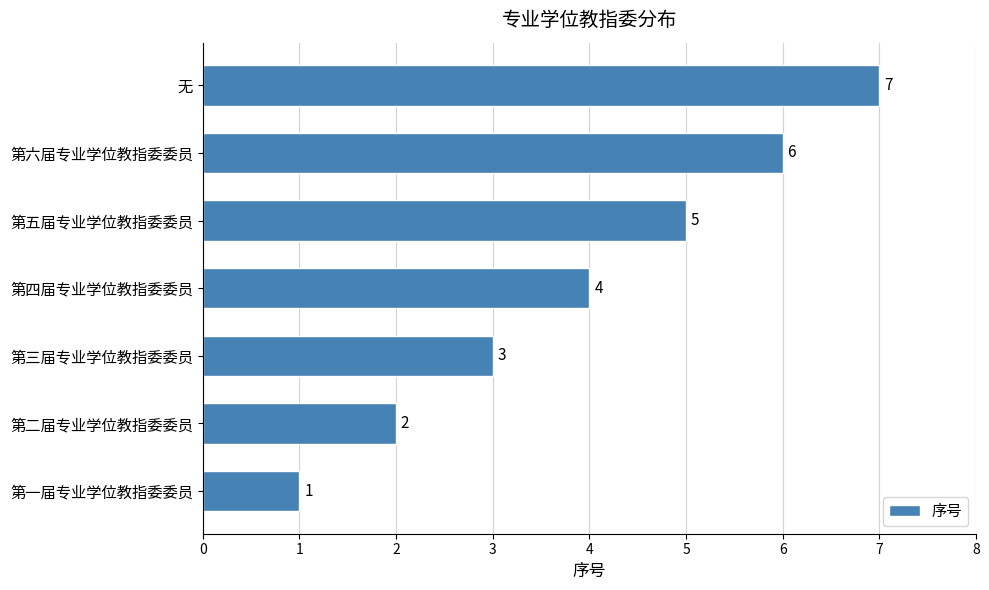

Count the values in the range 2 to 6.

5